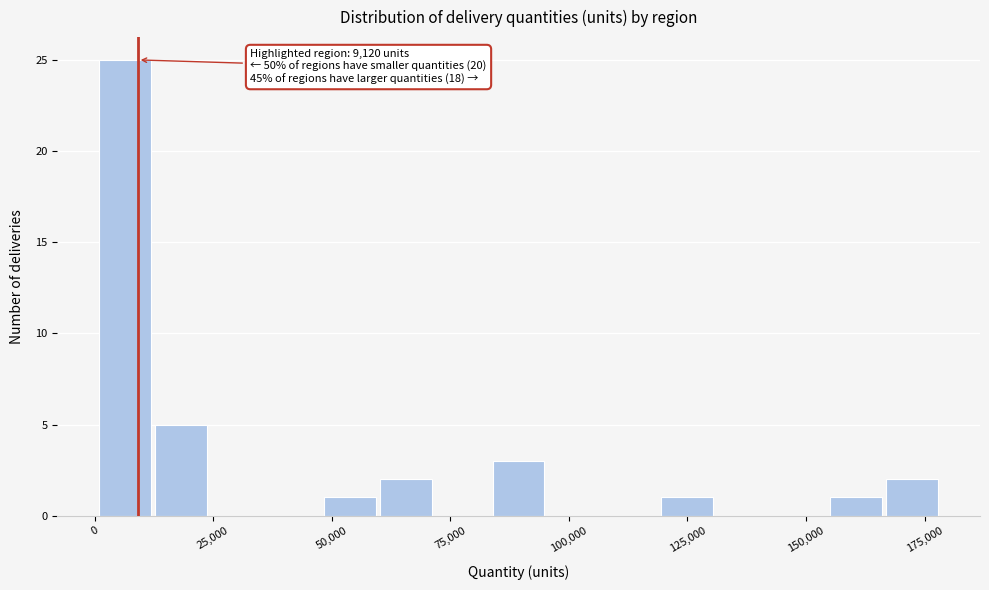

Around what value on the x-axis is the tallest bar? Give the approximate position of its centre, as read against the axis.

5000